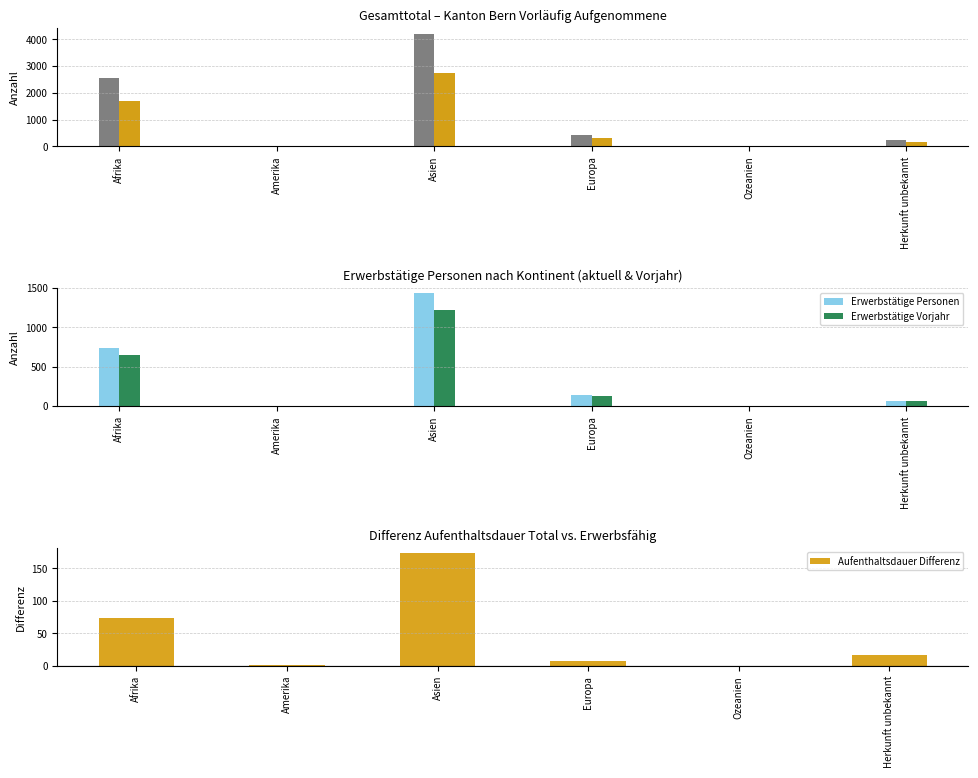

Reading left to right, what are all the values shown in this chart?

Total vorläufig Aufgenommene: 2555	15	4210	436	0	229
Erwerbsfähige Personen: 1700	10	2747	295	0	152
Erwerbstätige Personen: 736	2	1430	135	0	64
Erwerbstätige Vorjahr: 647	2	1219	130	0	61
Aufenthaltsdauer Differenz: 73	1	173	7	0	16